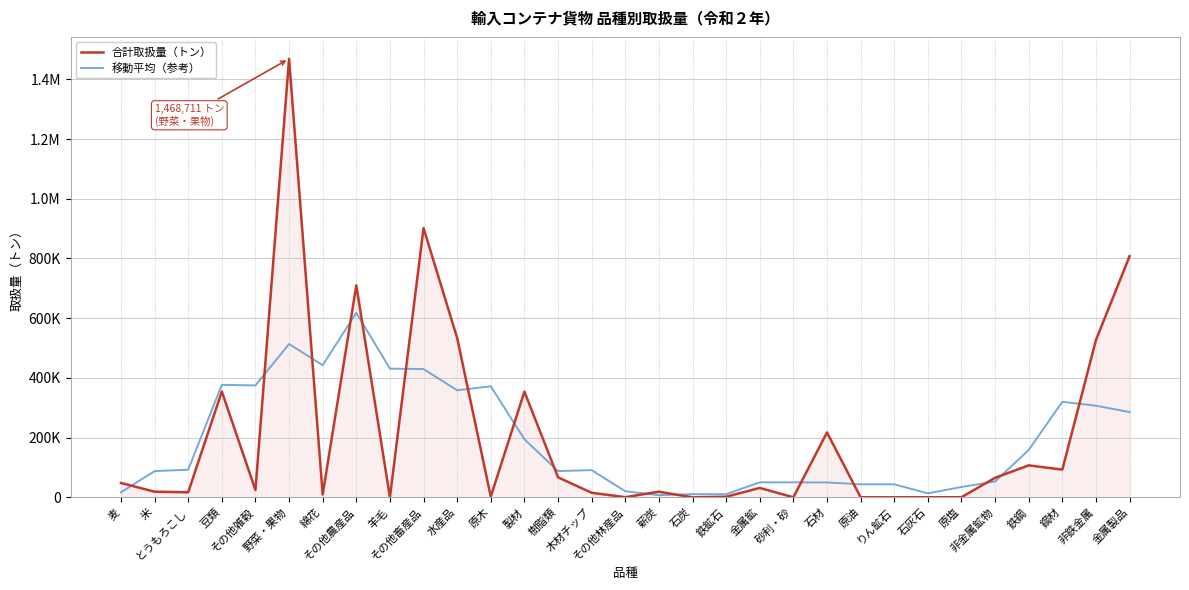

What is the spread (max minus min) of values at とうもろこし?

75721.0